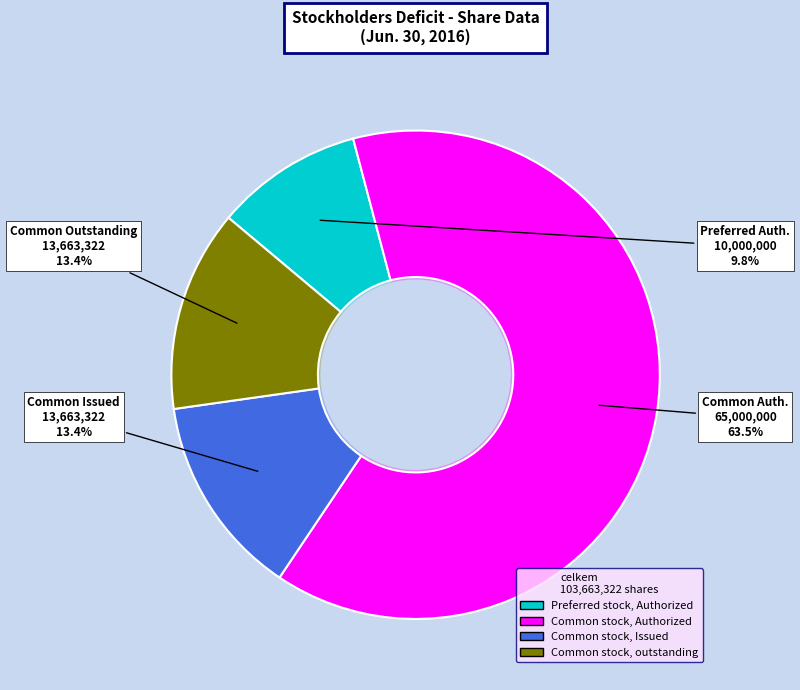

What percentage is the Common stock, outstanding slice, to the nearest percent?

13%